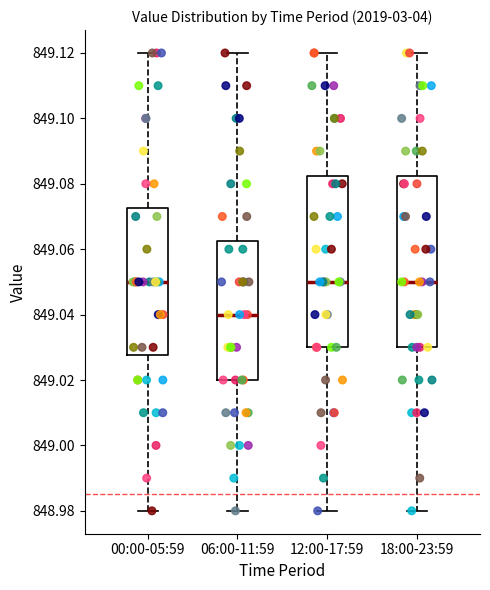

Where does the lower whisker of the box for 12:00-17:59 end on the y-axis? The values are not printed on the chart, so give them approximately, as read against the axis.

848.980